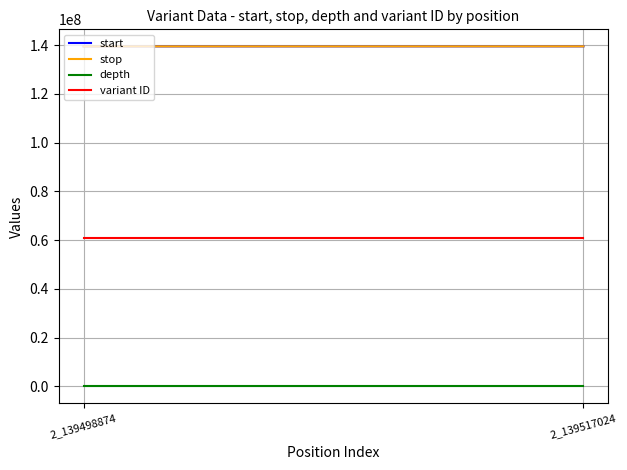

How many categories are shown in the chart?

2